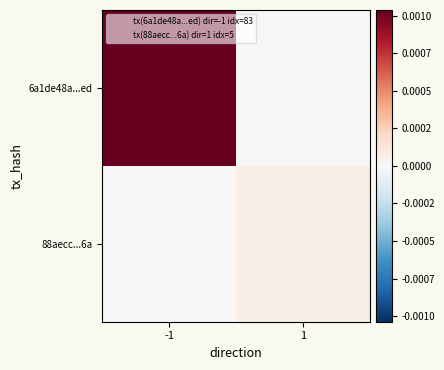

Which series has the widest spread of values?

6a1de48a...ed